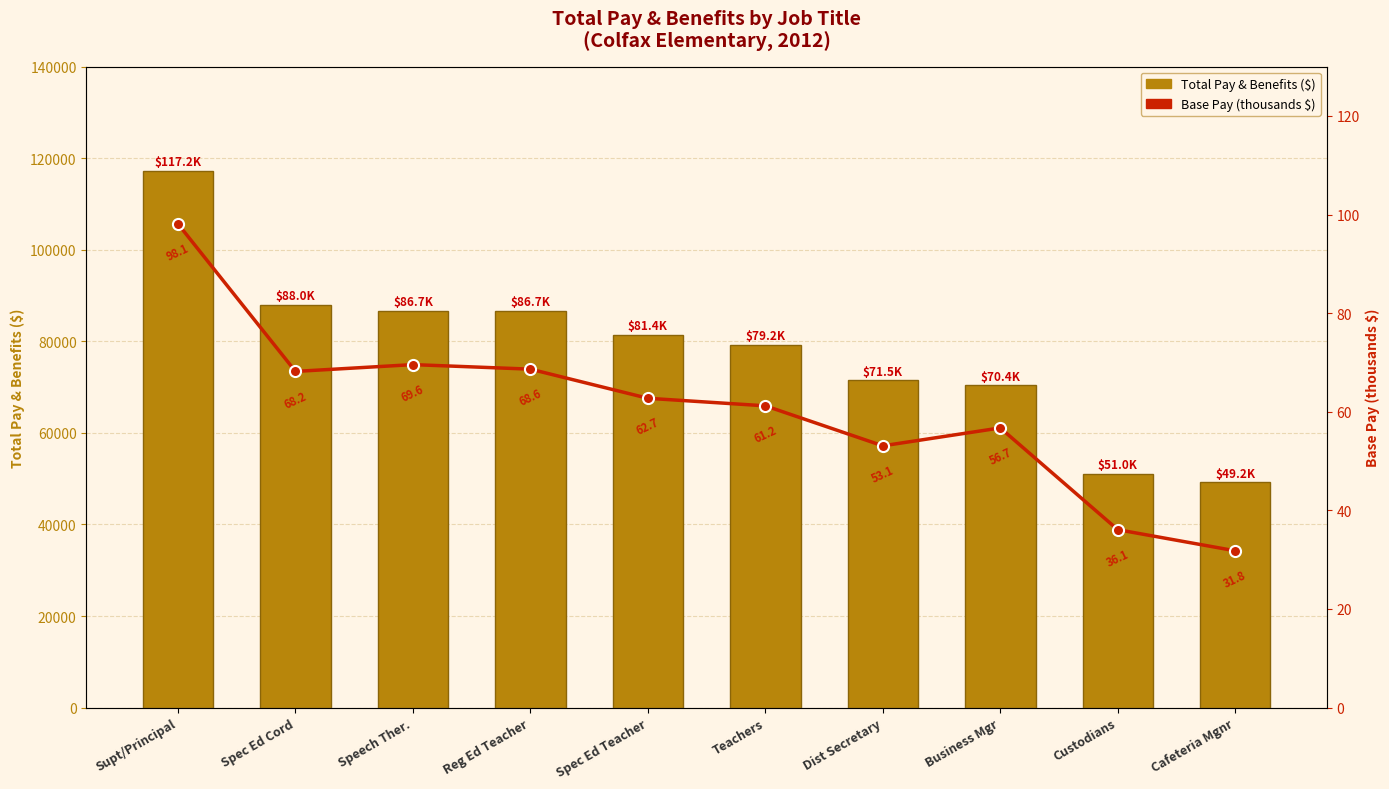

How many categories are shown in the chart?

10